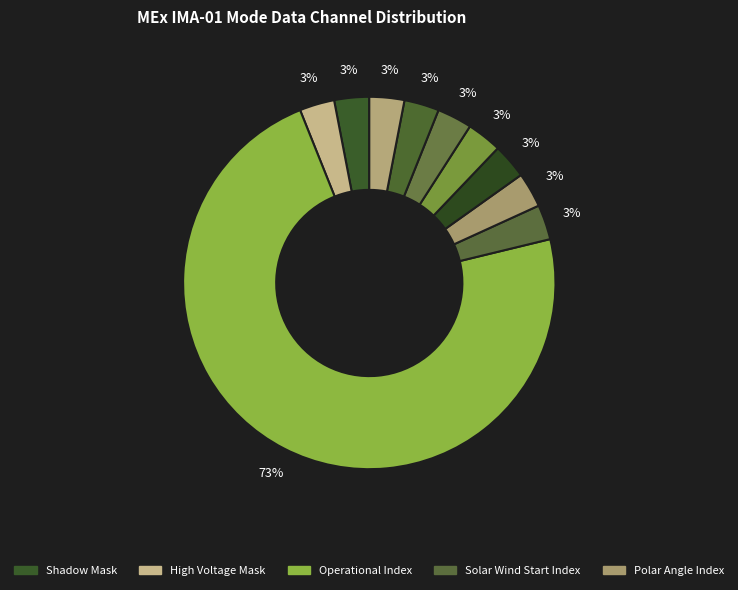

How many segments does this pie chart have?

10